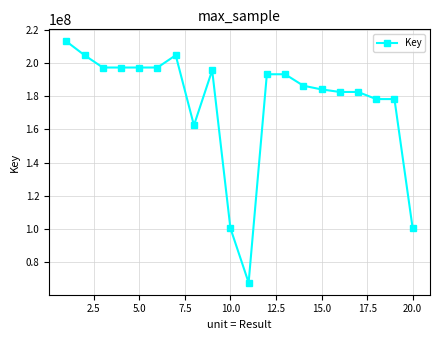

How many lines are shown in the chart?

1